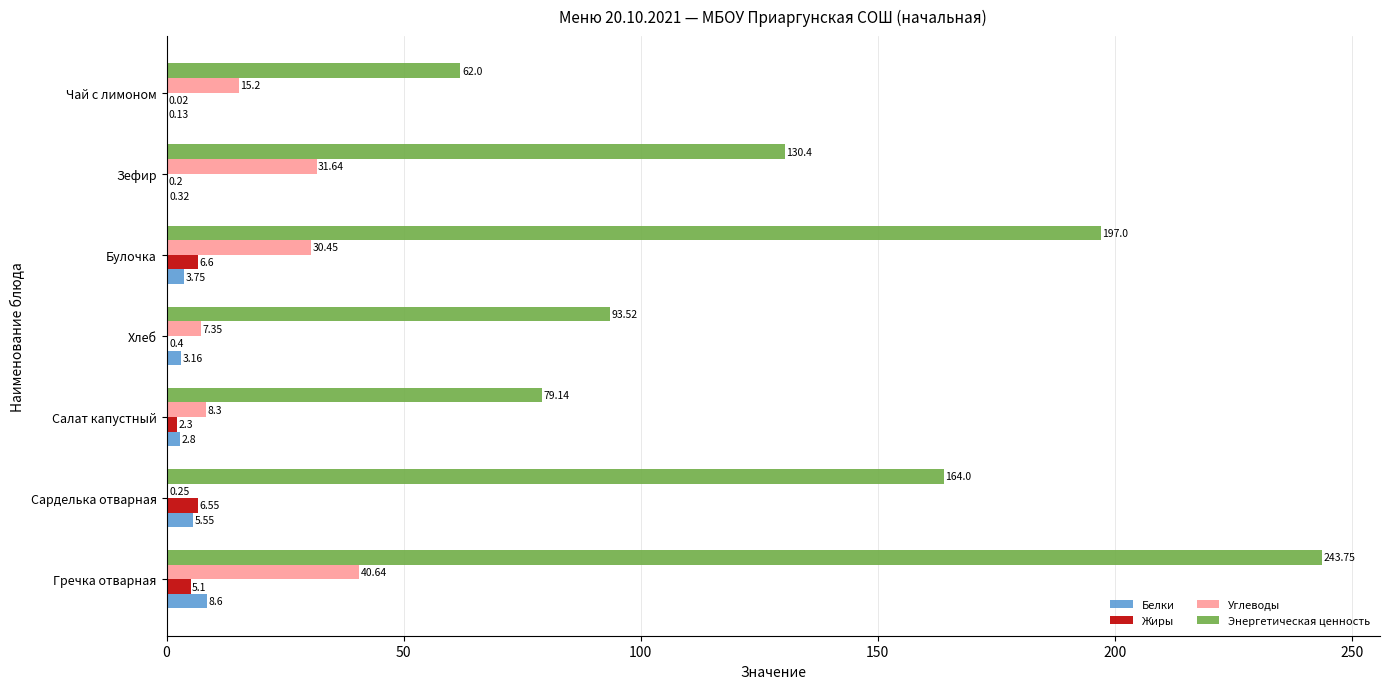

What is the sum of all Энергетическая ценность values?

969.8